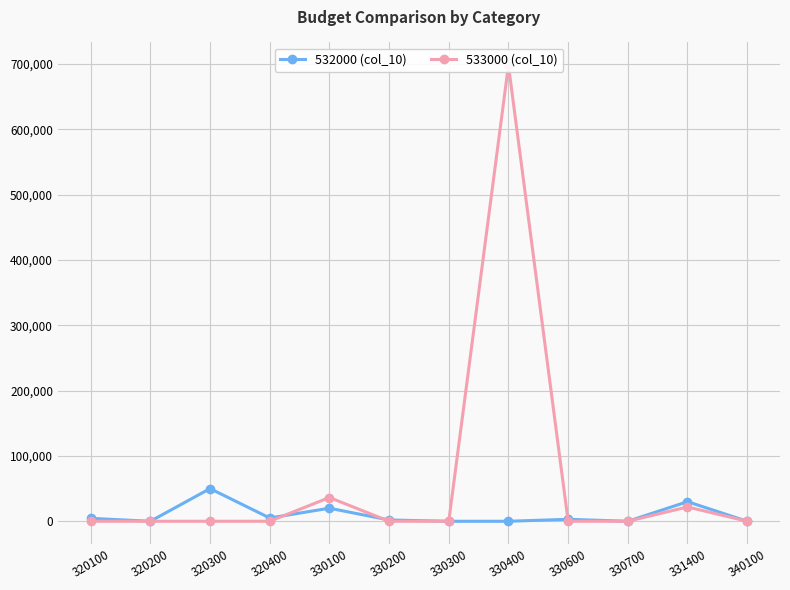

Reading left to right, transcribe all the data shown in this chart.

532000 (col_10): 4490.0	0.0	50000.0	5000.0	20000.0	1956.0	0.0	0.0	3000.0	0.0	30000.0	0.0
533000 (col_10): 0.0	0.0	0.0	0.0	36353.9	0.0	0.0	697971.1	0.0	0.0	21900.0	0.0